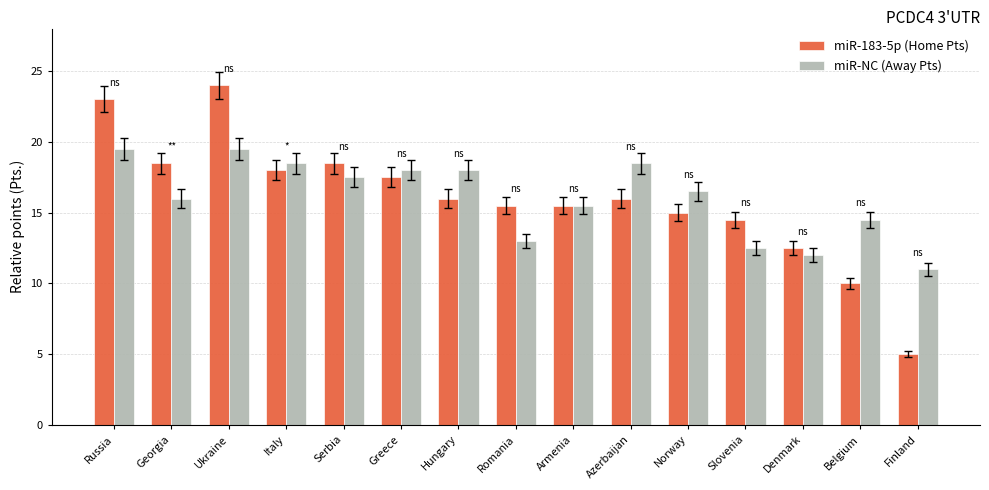

What is the highest value of the miR-NC (Away Pts) series?

19.5